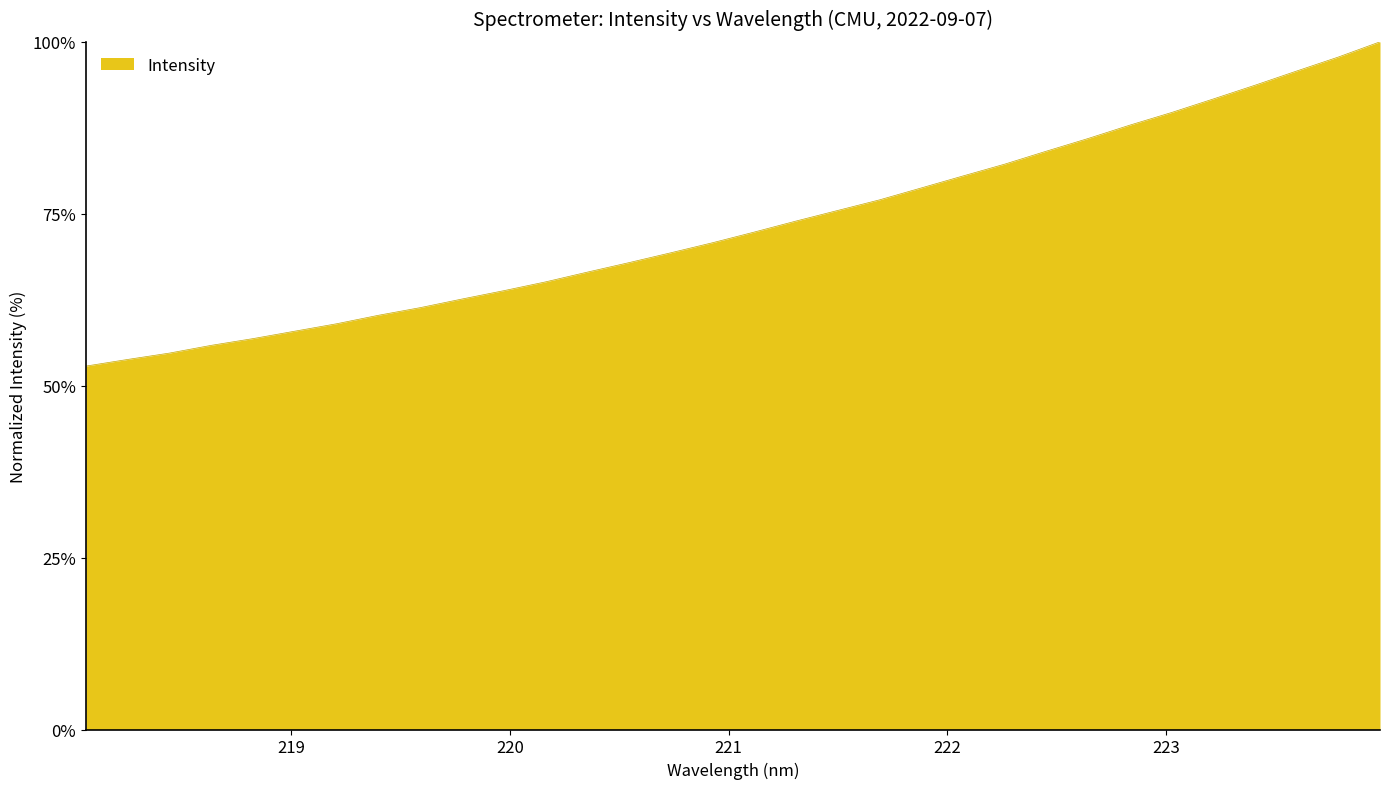

Count the number of values greater than 72.

16